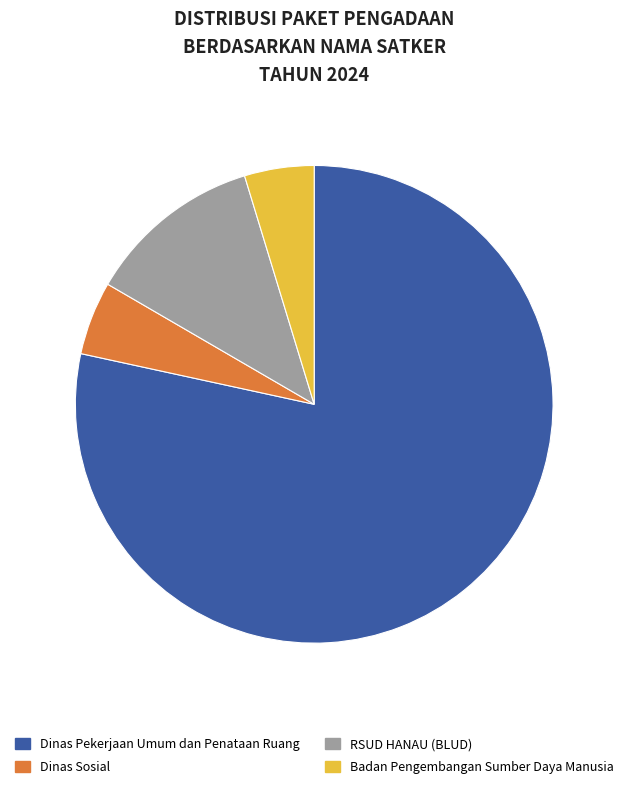

What is the largest slice in the pie chart?

Dinas Pekerjaan Umum dan Penataan Ruang